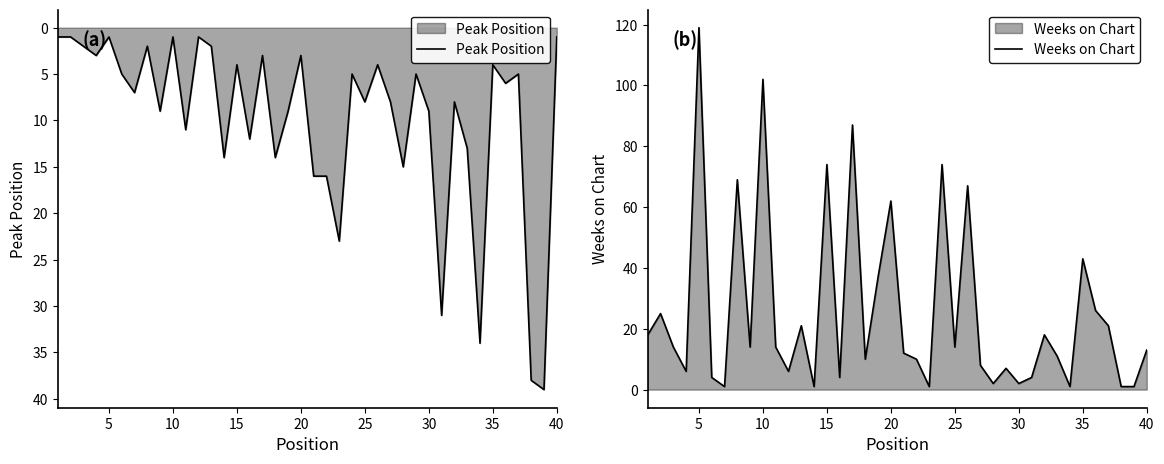

The Weeks on Chart series shows 13 at 40. True or false?

True